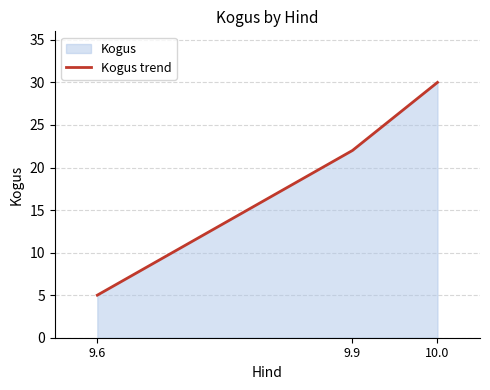

What is the value of the 1st point from the left?

5